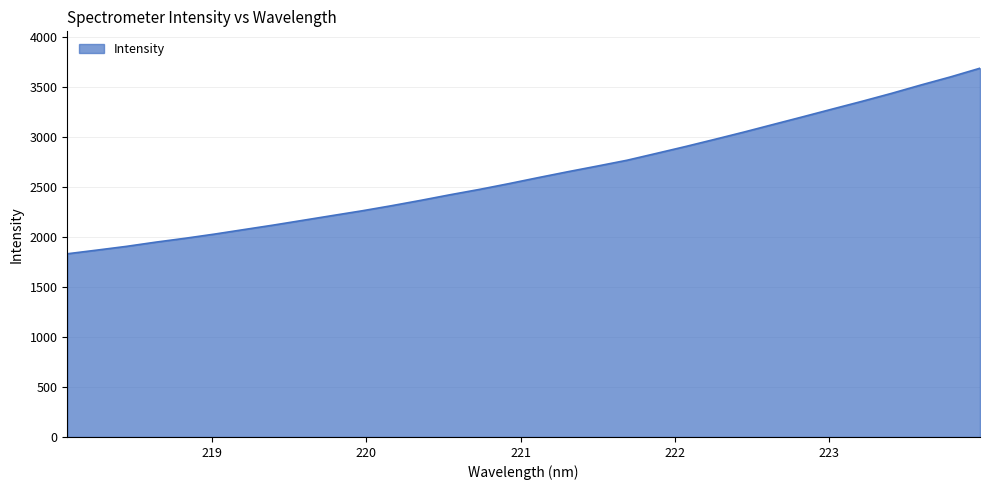

What is the difference between the maximum and minimum values?

1857.2